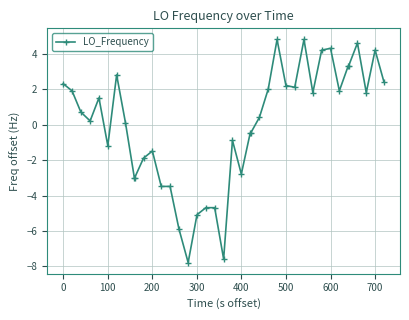

Count the number of values greater than 0.

23